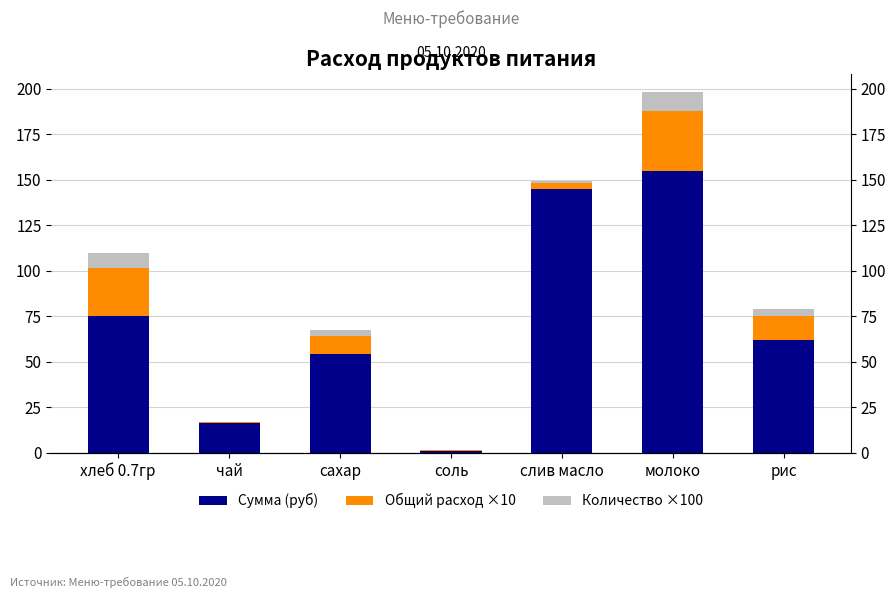

How many series are shown in this chart?

3